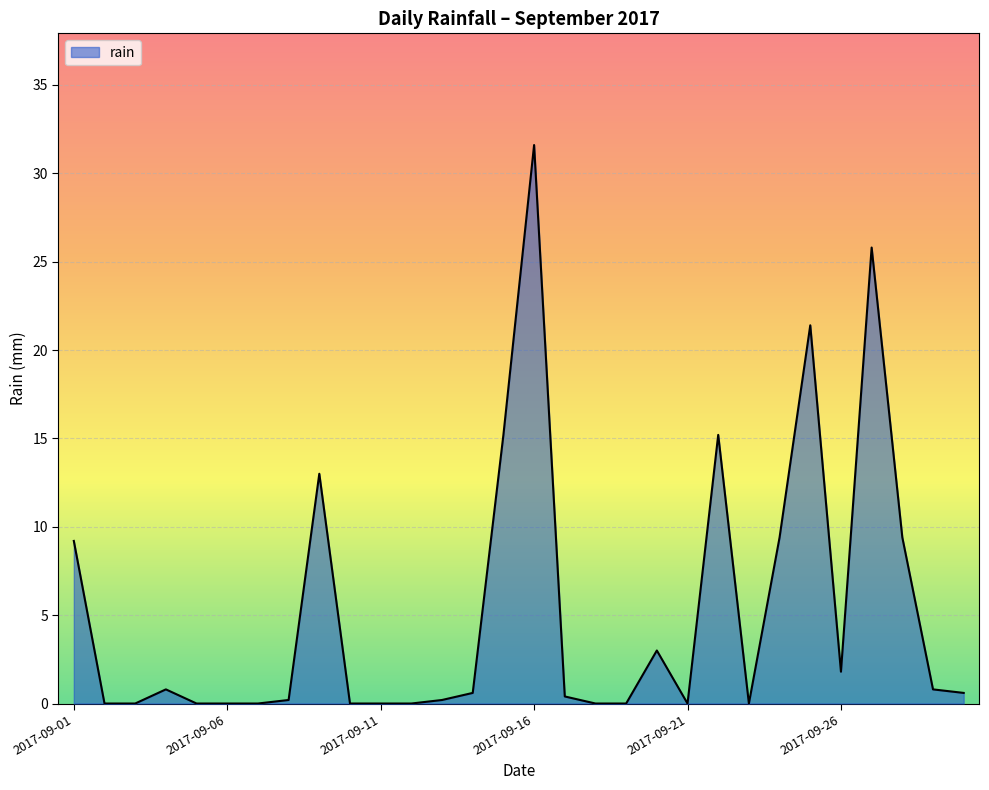

How many lines are shown in the chart?

1